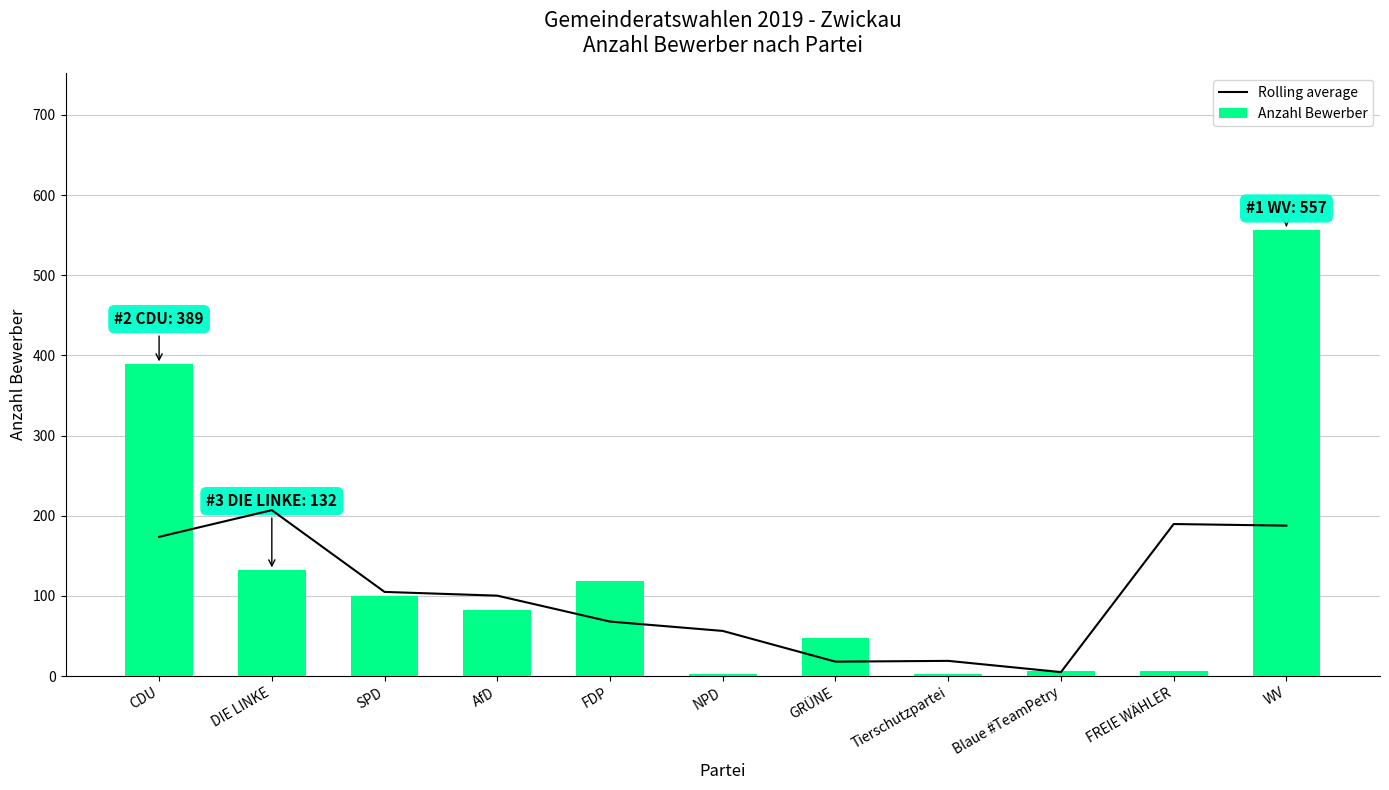

The value of Rolling average at FREIE WÄHLER is 284.6. True or false?

False